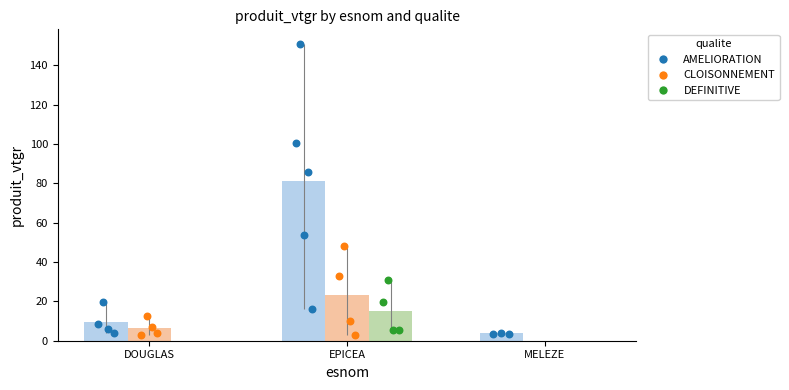

What are all the series names shown in the legend?

AMELIORATION, CLOISONNEMENT, DEFINITIVE